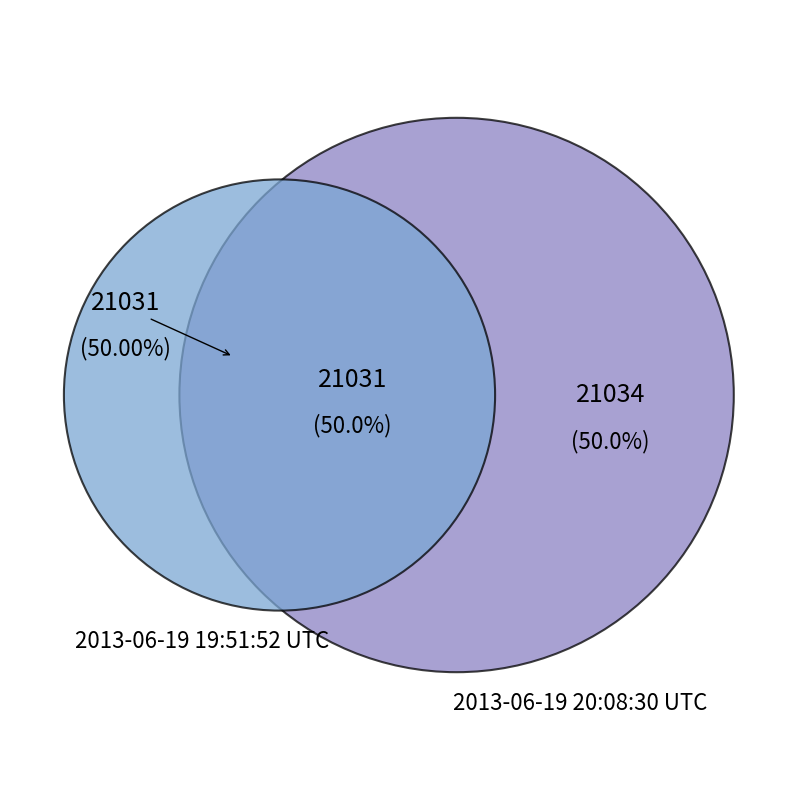

Is it true that 2013-06-19 19:51:52 UTC is 37% of the pie?

False